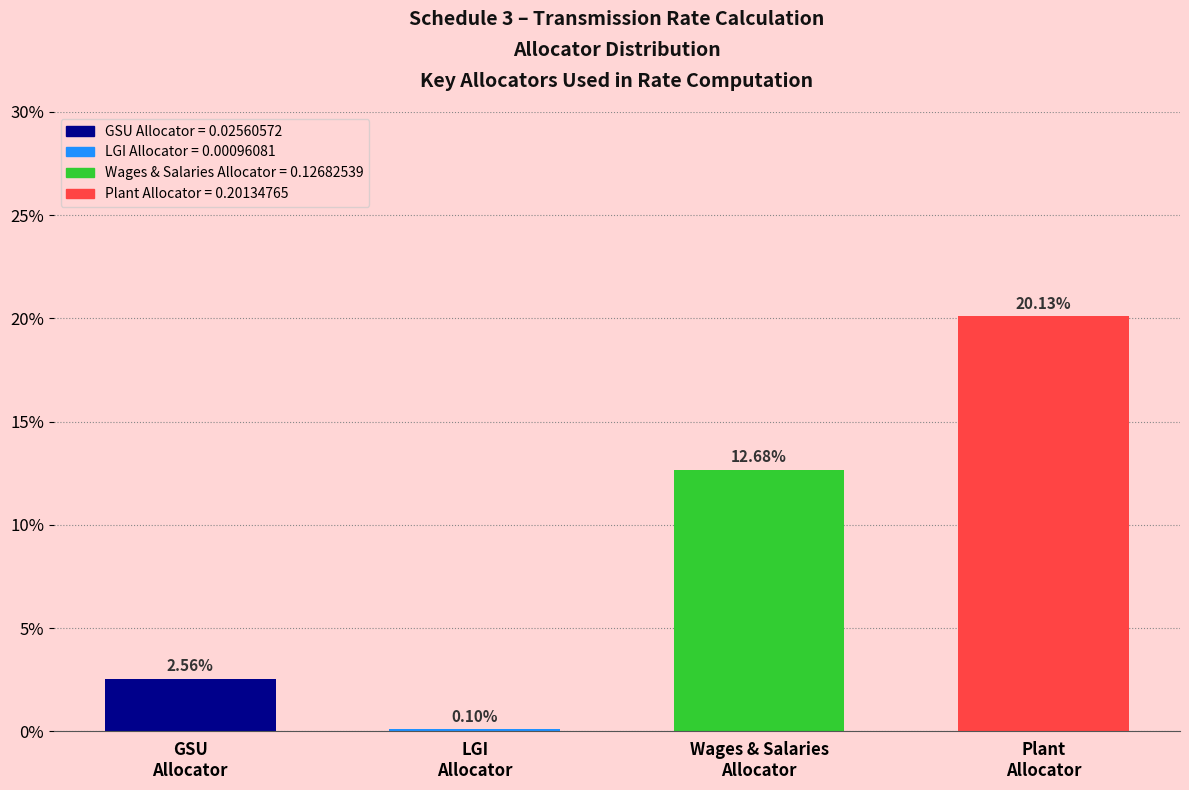

Does the chart contain any negative values?

No